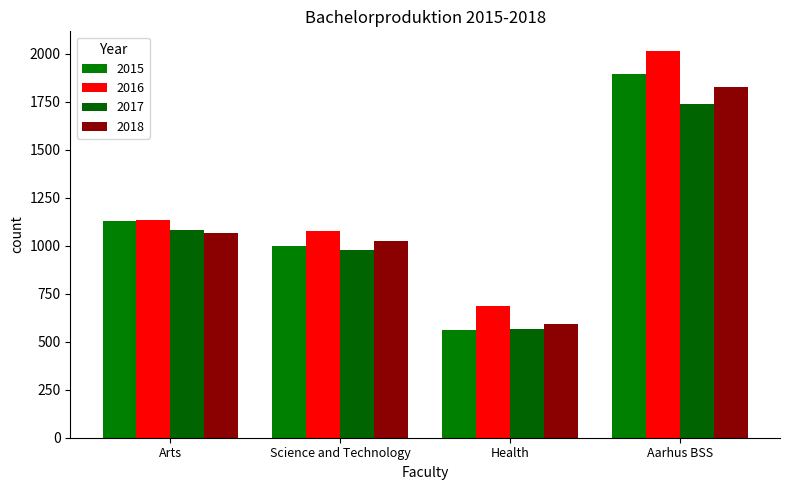

What is the smallest value displayed?

563